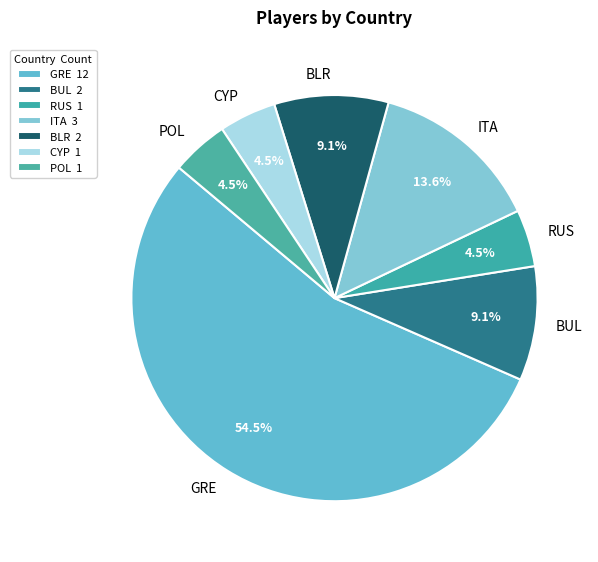

Do ITA and GRE together represent more than half of the pie?

Yes